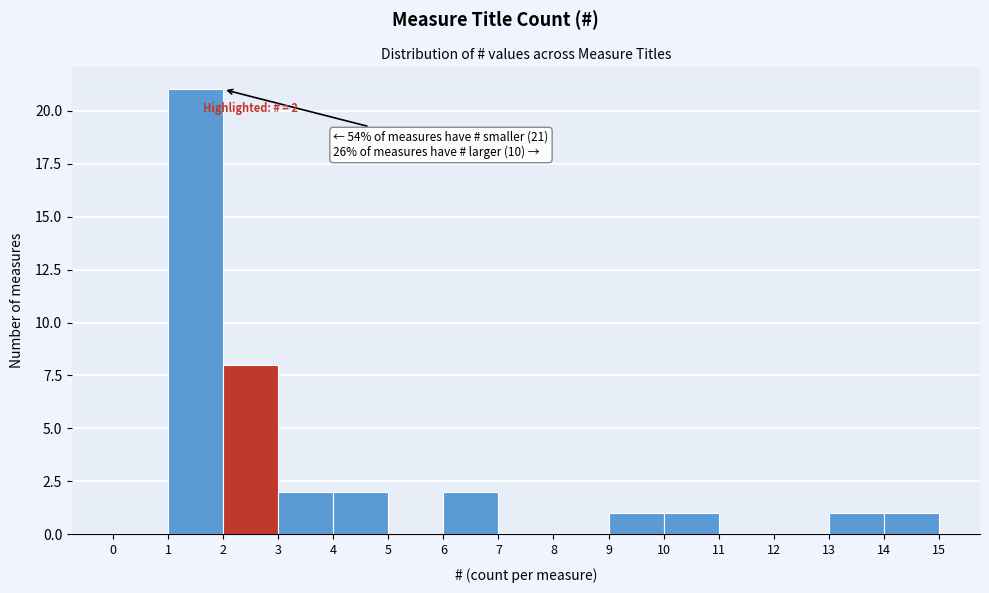

Over which range of the x-axis is the bar tallest?

1 to 2